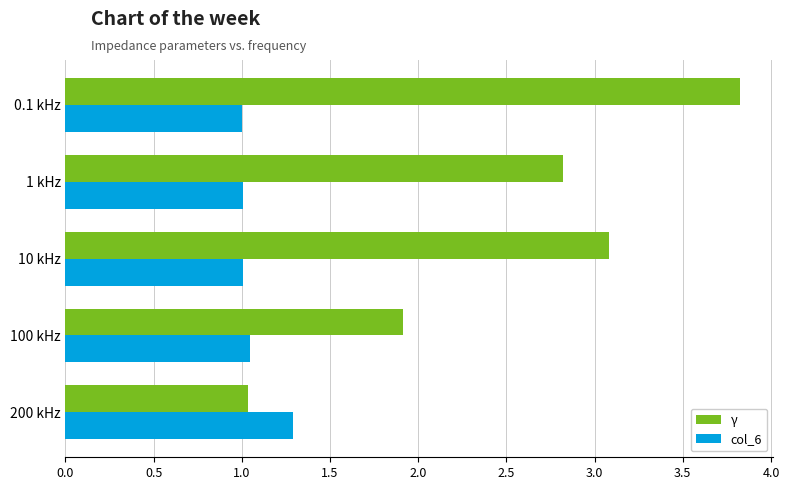

What is the maximum value for col_6?

1.3